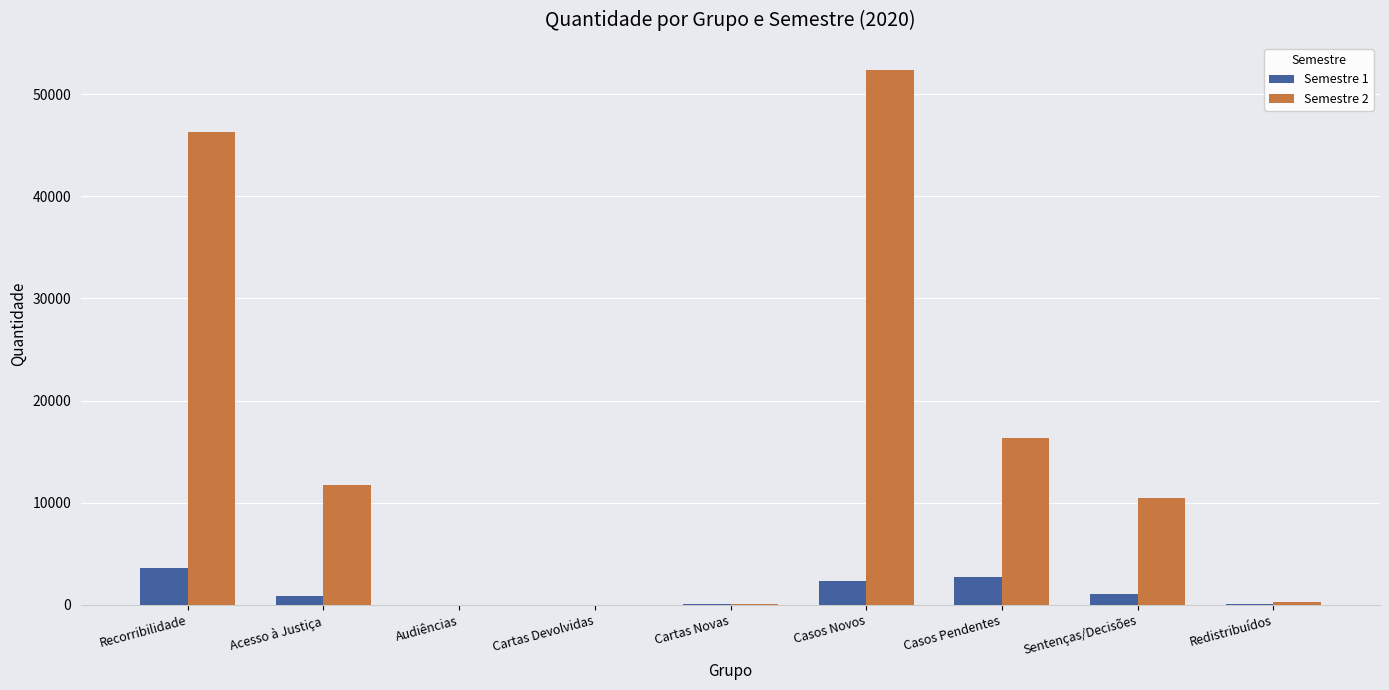

Count the number of data series in this chart.

2